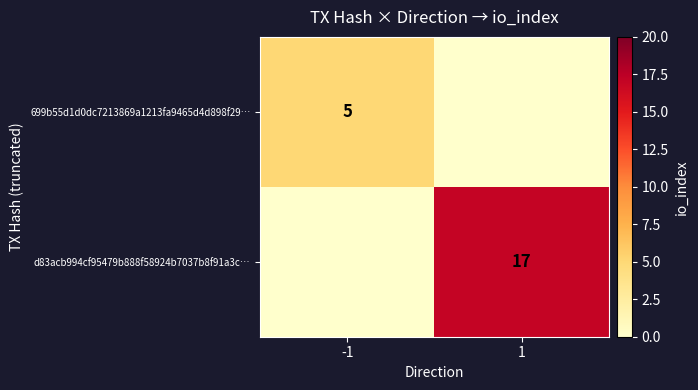

True or false: 699b55d1d0dc7213869a1213fa9465d4d898f29… has a value of 5 at -1.

True